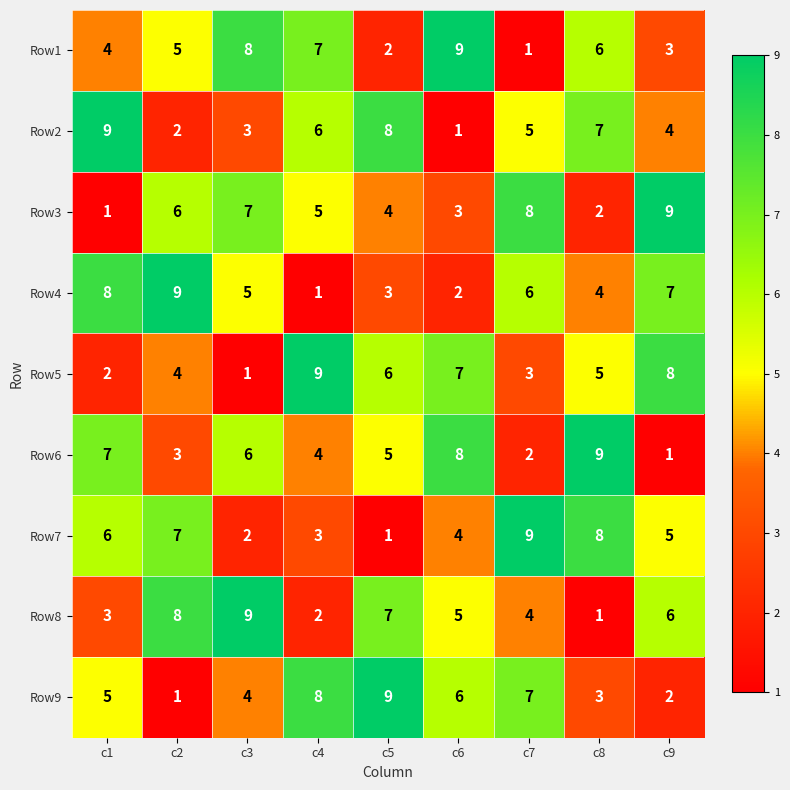

How many Row7 values are between 3 and 7?

5